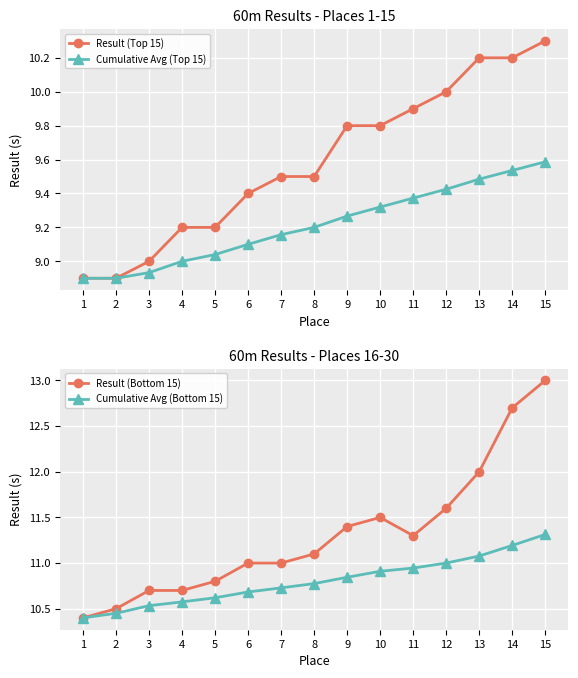

Between 9 and 12, which series saw the biggest shift?

Result (Top 15)